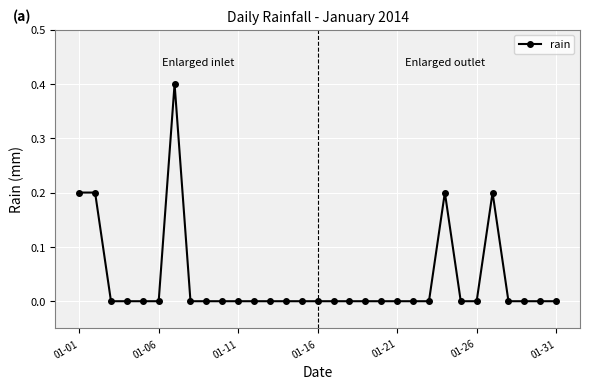

Count the number of categories in the chart.

31